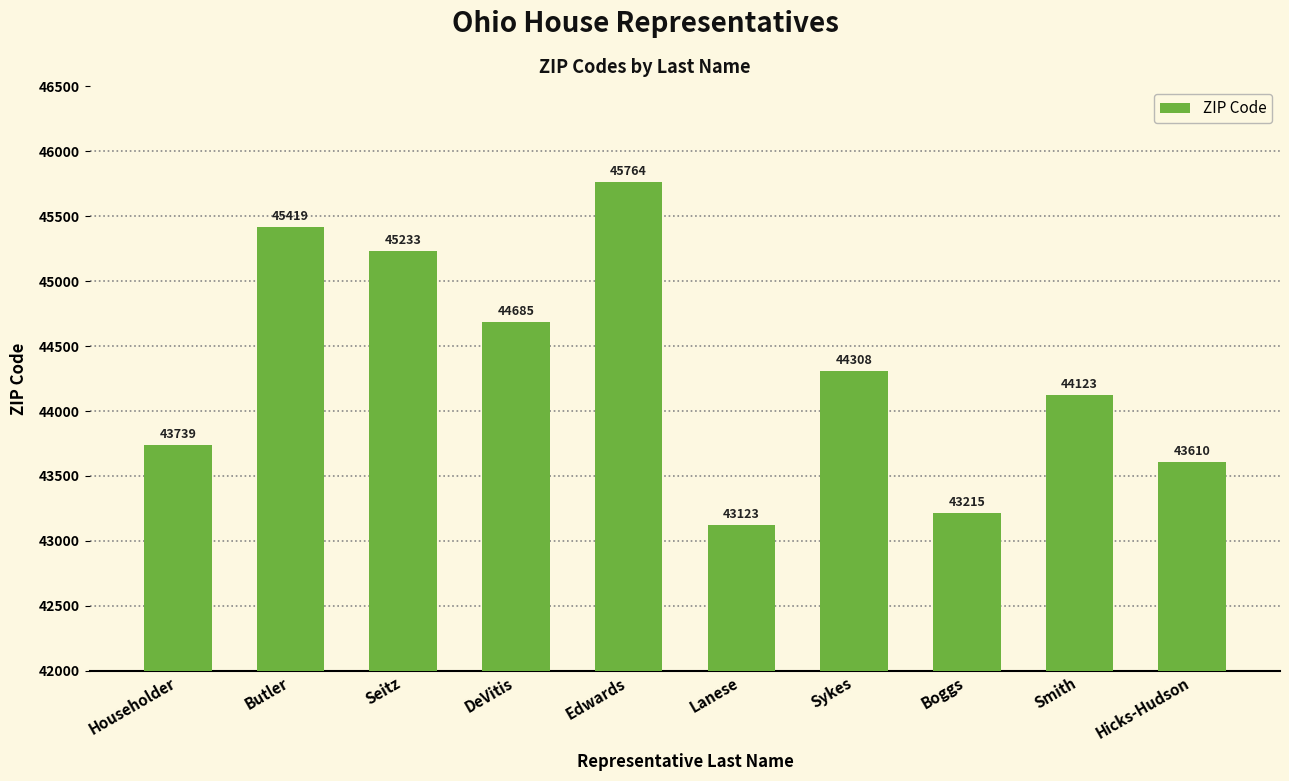

Reading left to right, extract all data points from this chart.

43739	45419	45233	44685	45764	43123	44308	43215	44123	43610